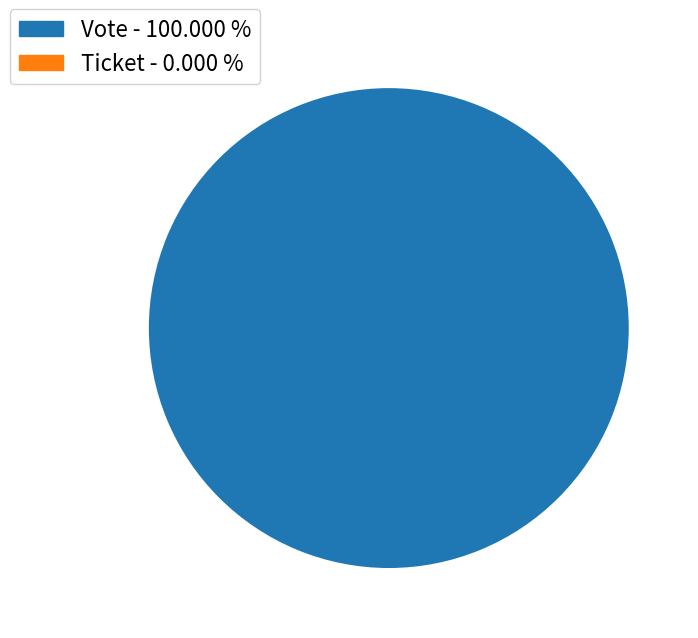

What percentage is NOT represented by Ticket?

100.0%